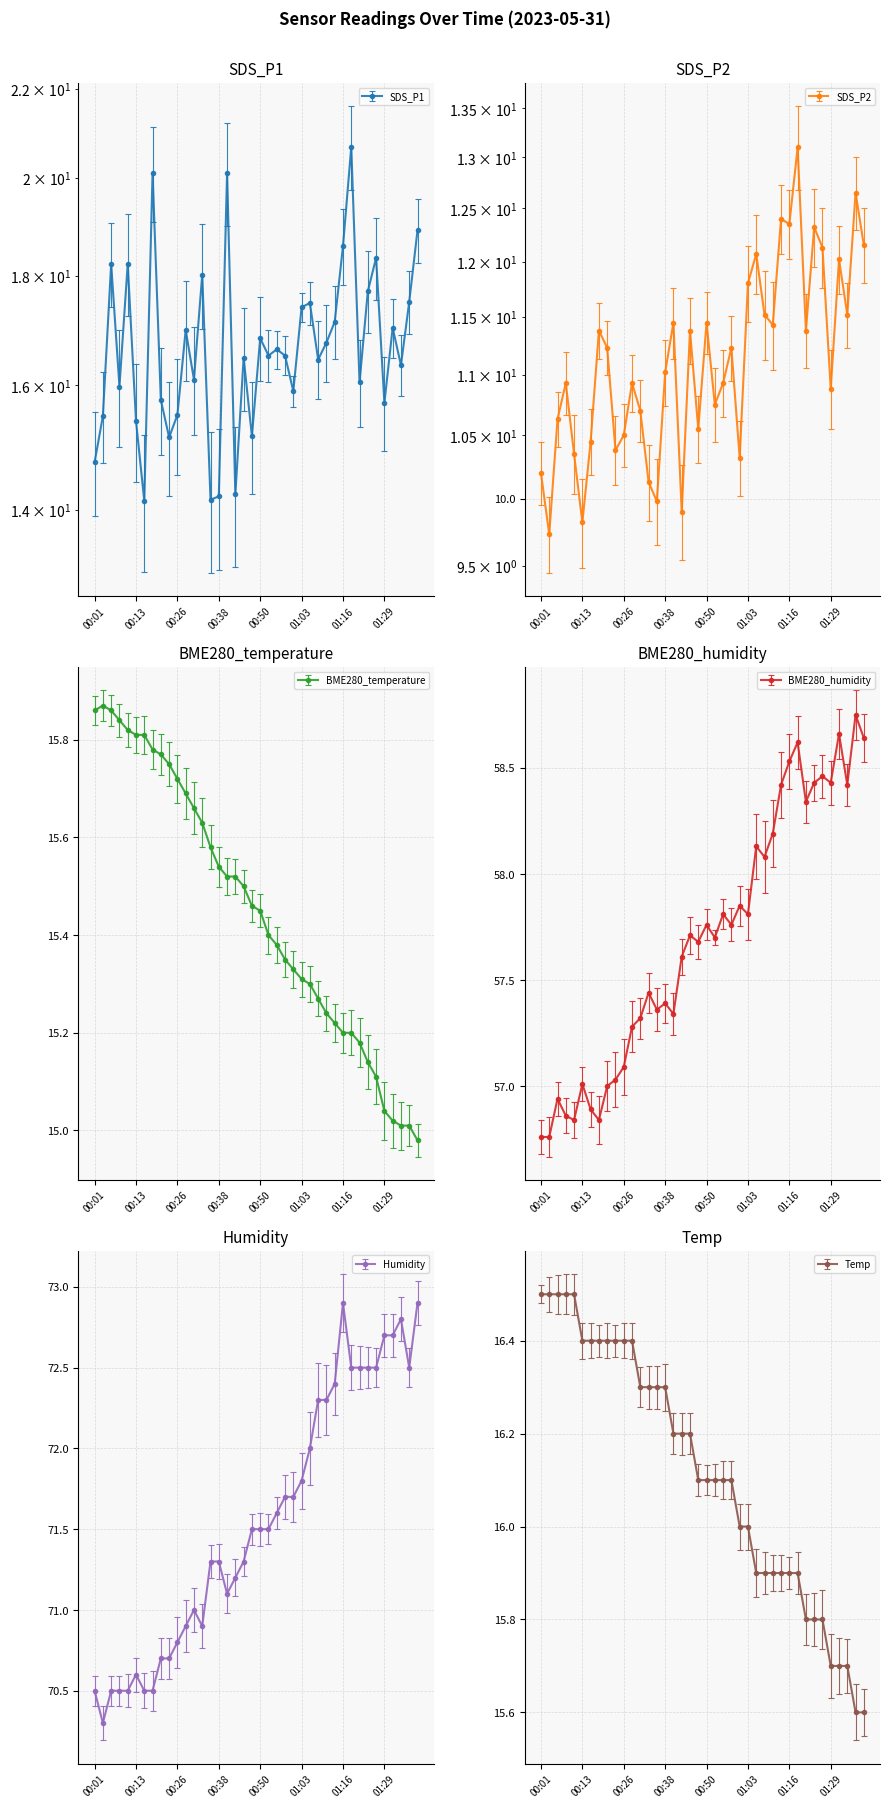

True or false: BME280_humidity and Humidity intersect in this chart.

False